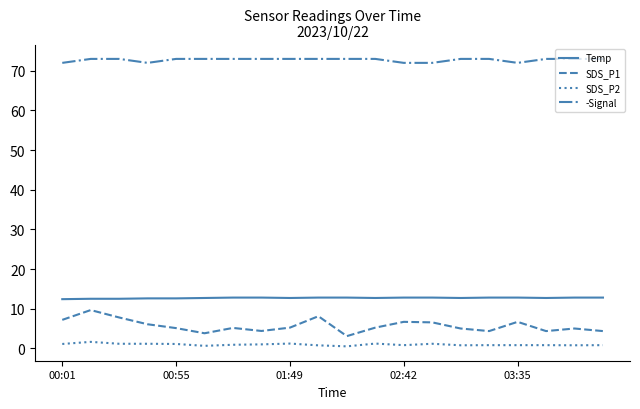

How many categories are shown in the chart?

20